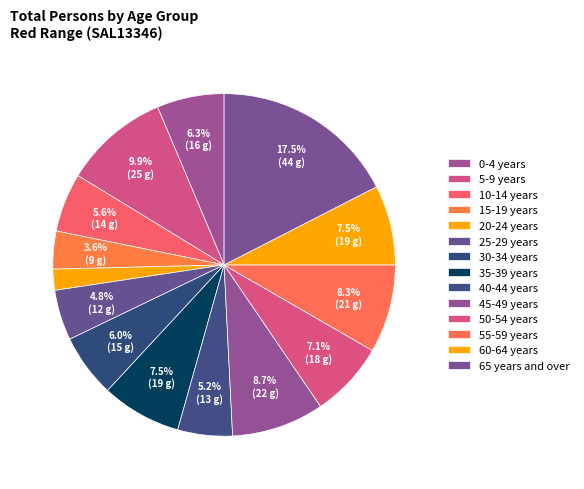

Is it true that 10-14 years is 19% of the pie?

False